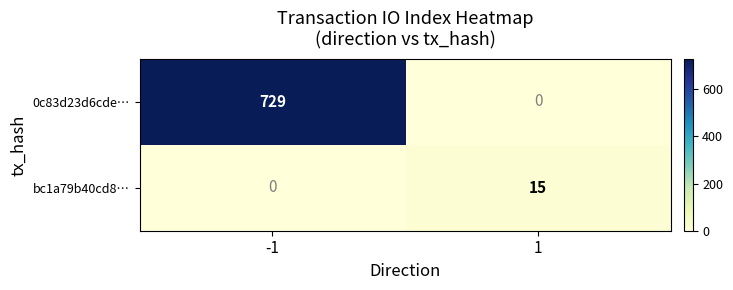

What is the total value across all series at 1?

15